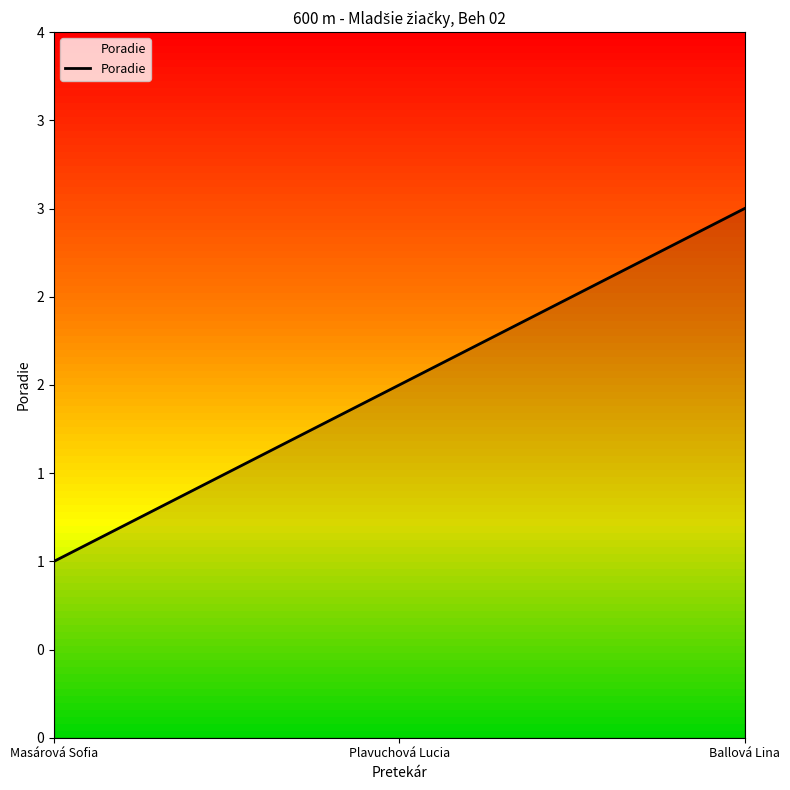

Between Plavuchová Lucia and Ballová Lina, which is larger?

Ballová Lina